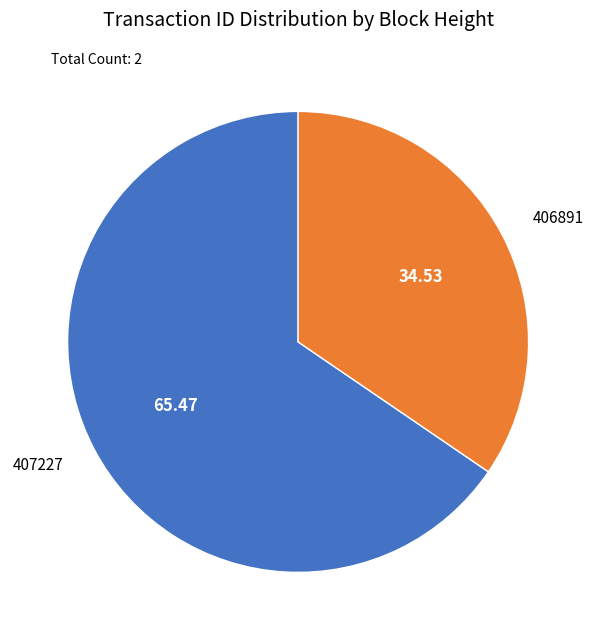

Is the sum of 407227 and 406891 greater than half?

Yes